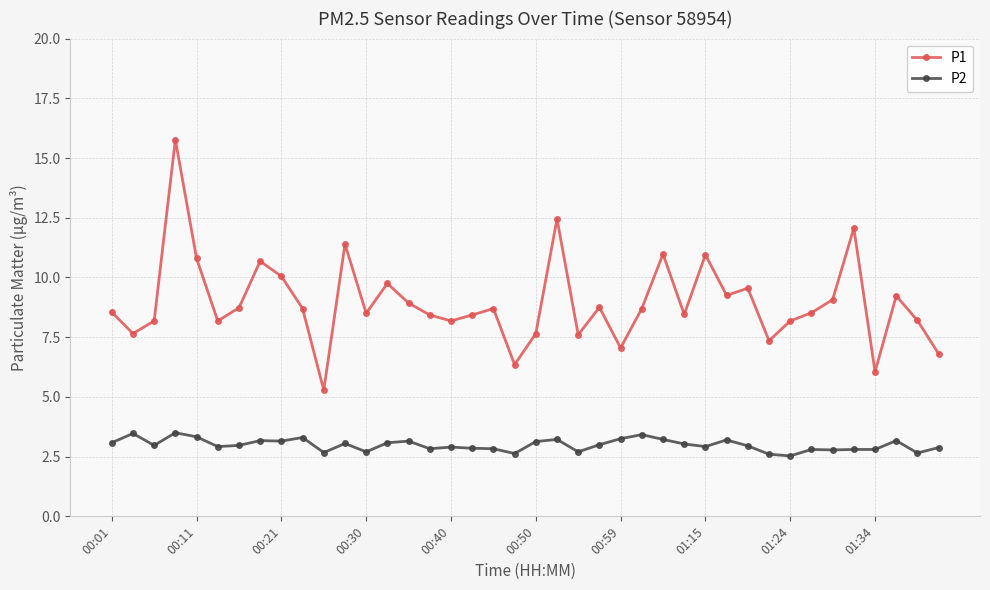

True or false: P2 and P1 cross at least once.

False